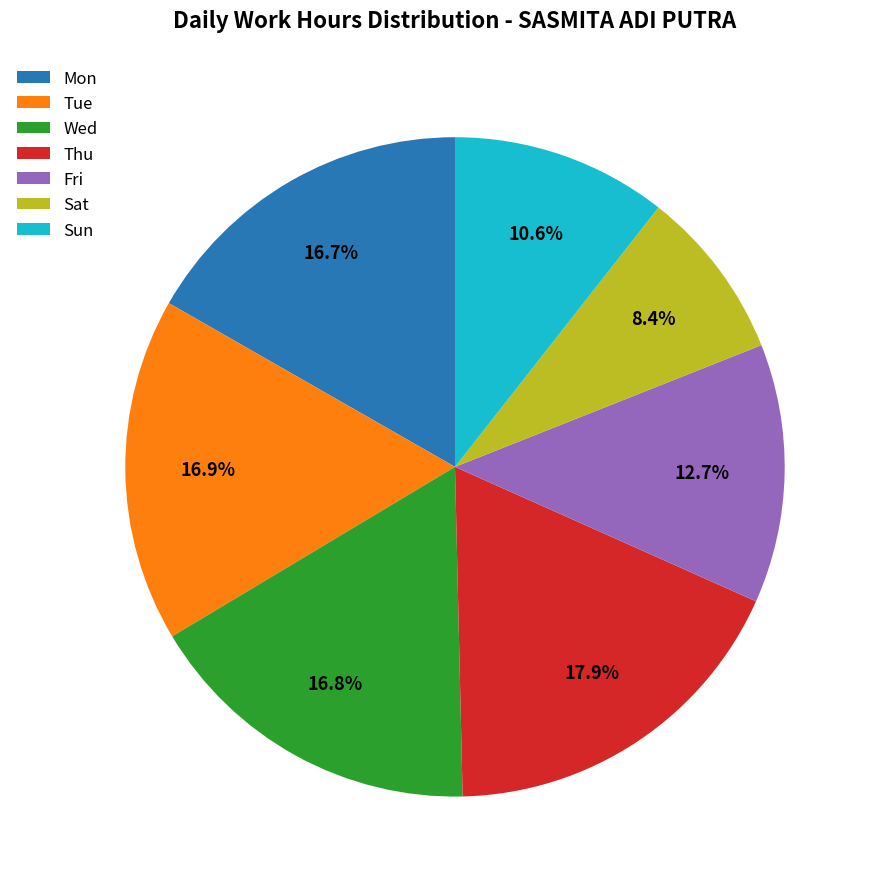

To the nearest percent, what is the average slice percentage?

14%